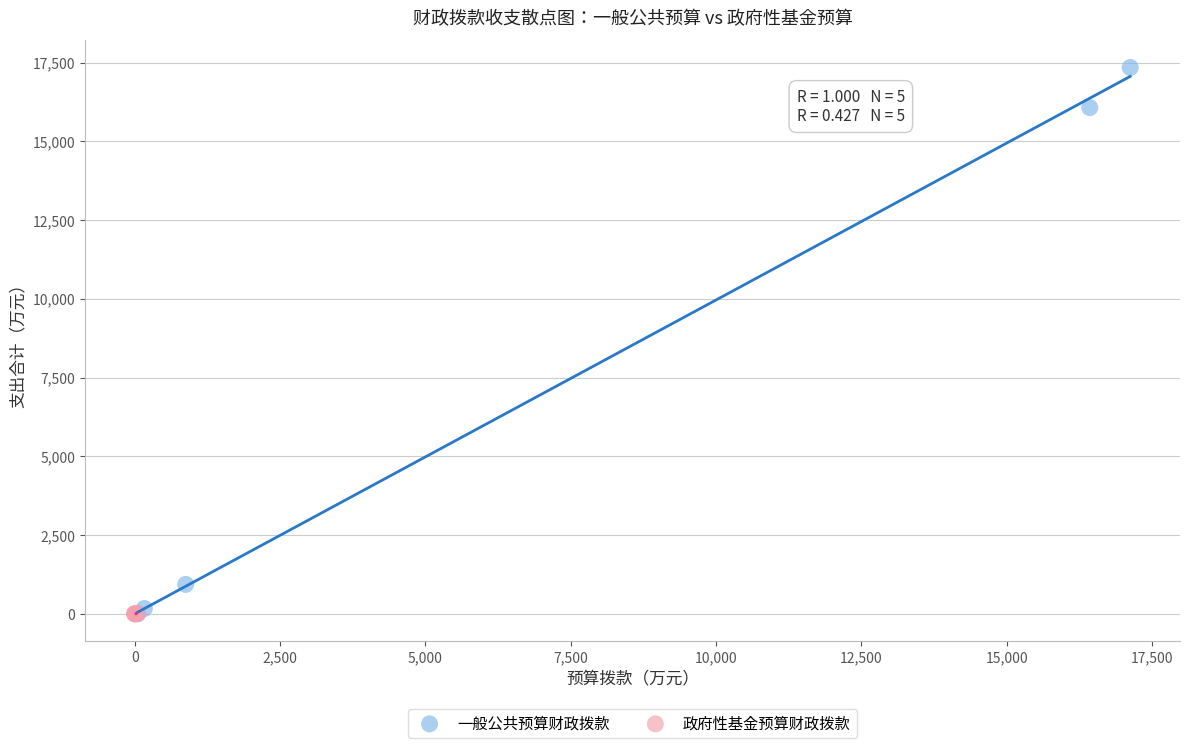

Which series reaches the maximum Y coordinate?

一般公共预算财政拨款